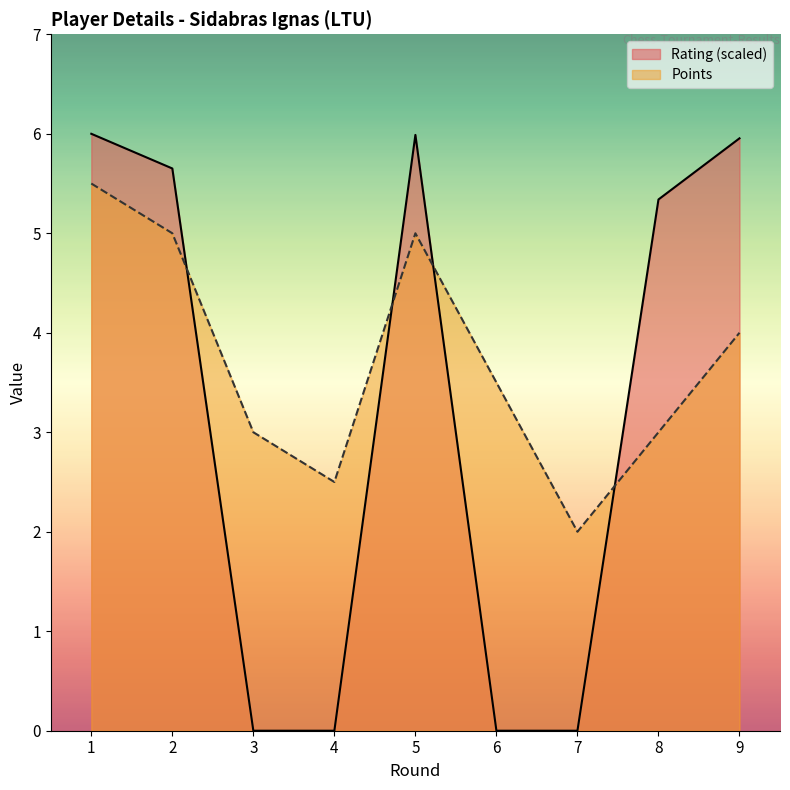

At which label is Rating closest to 3?

8